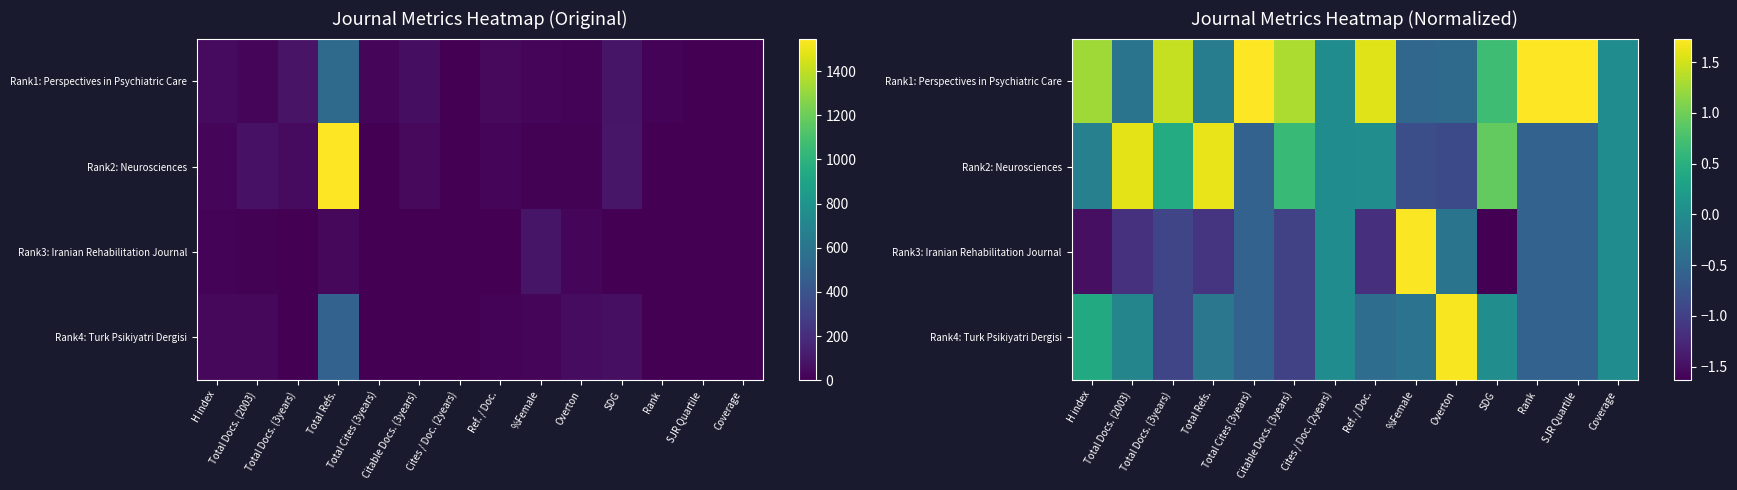

What is the sum of the Rank2: Neurosciences values at SDG and Total Refs.?

2.5